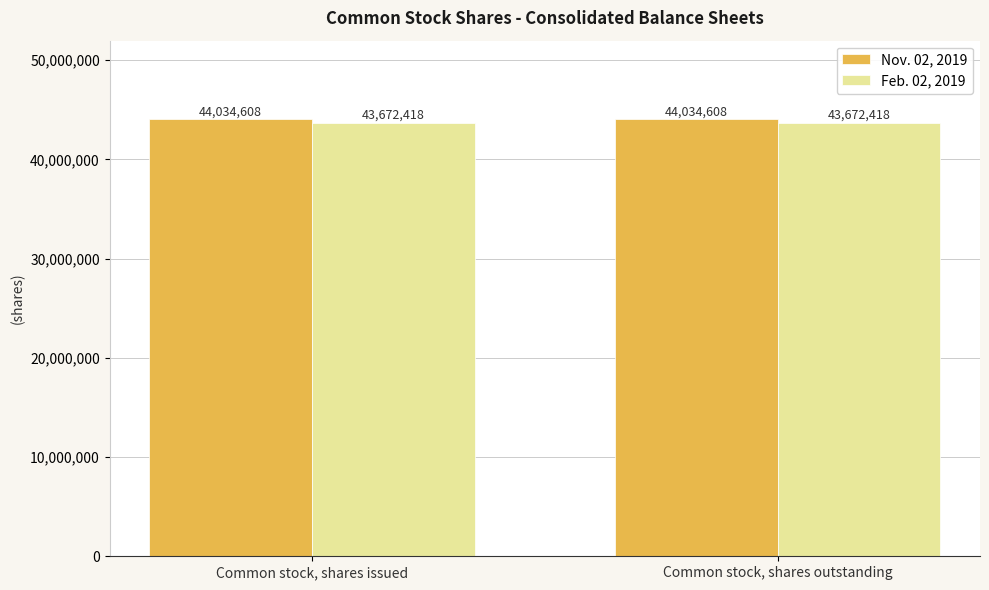

What value does the Feb. 02, 2019 series have at Common stock, shares outstanding?

43672418